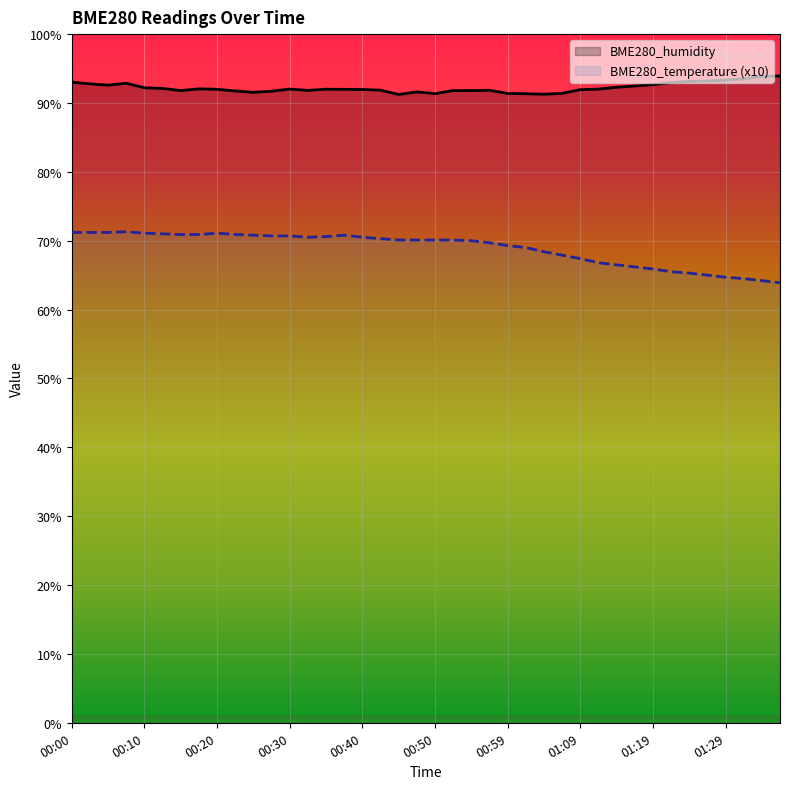

At how many categories does at least one series exceed 82?

40